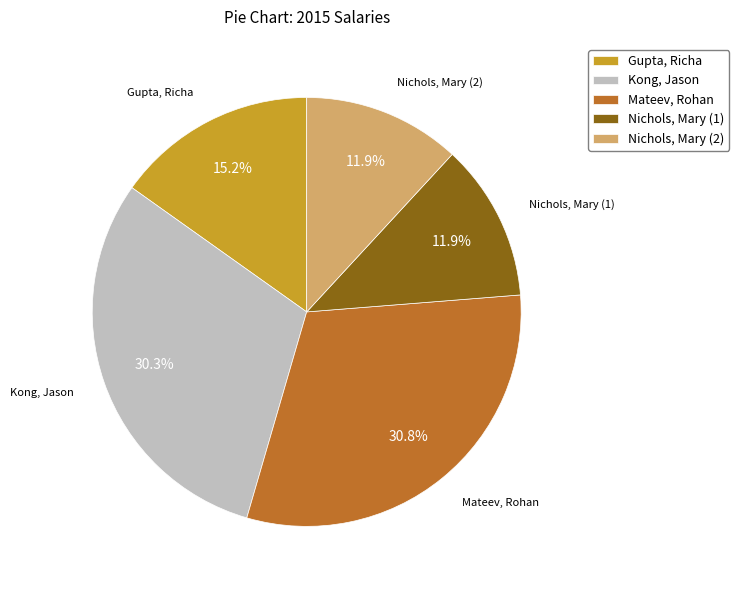

To the nearest percent, what percentage of the pie is Nichols, Mary (2)?

12%